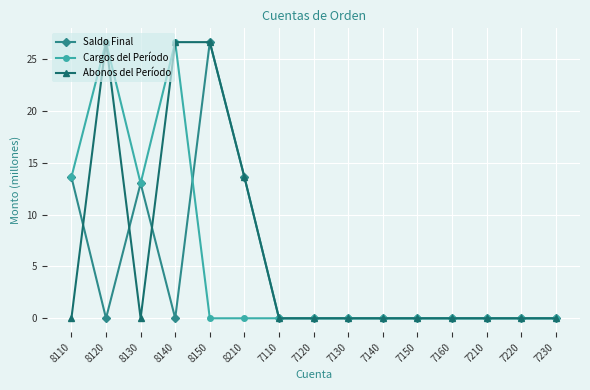

Does the chart have visible grid lines?

Yes